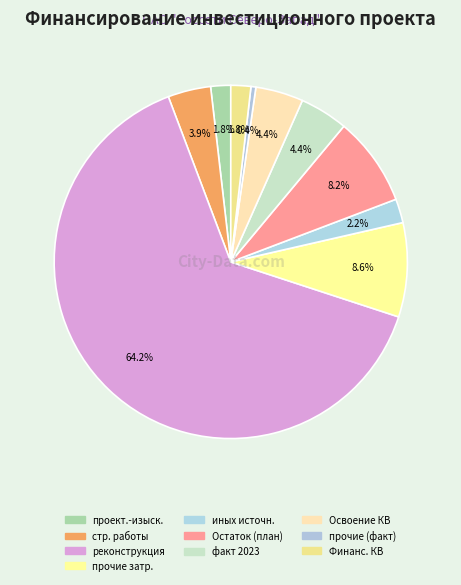

How many segments does this pie chart have?

10